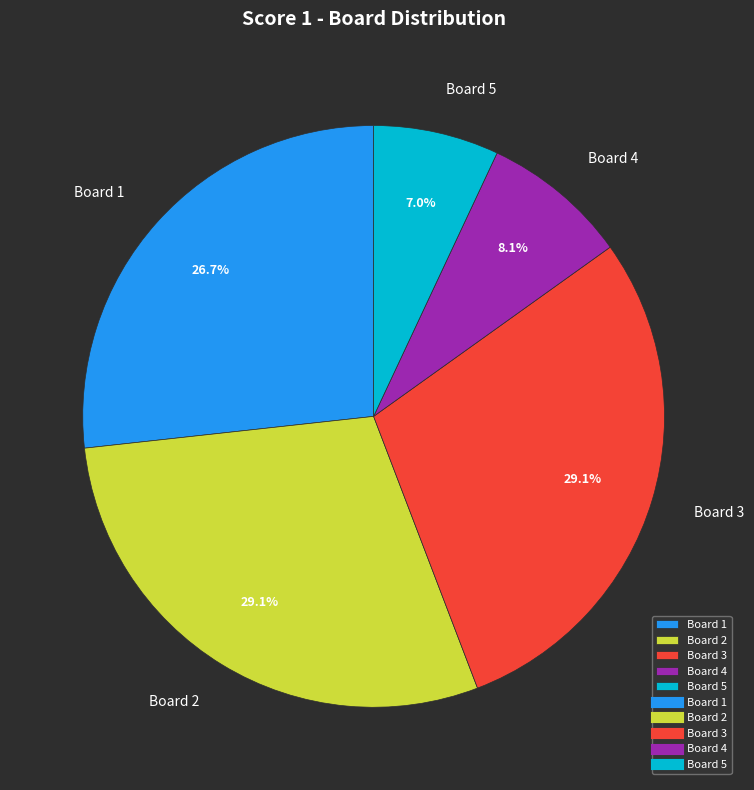

True or false: Board 2 accounts for 23% of the total.

False